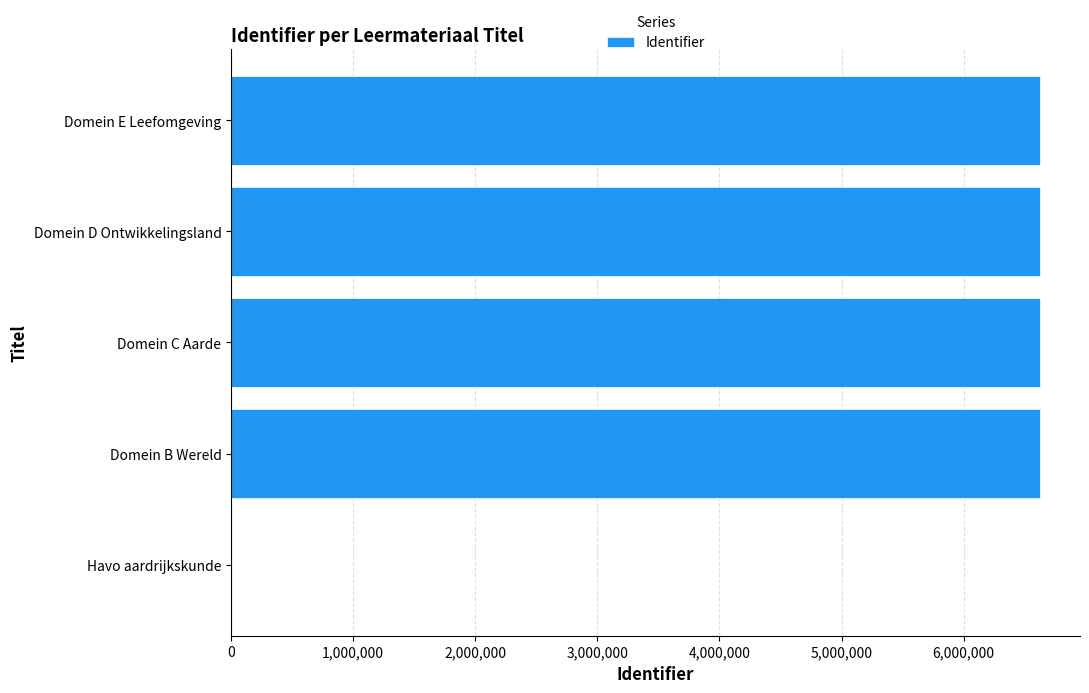

Are the bars horizontal?

Yes